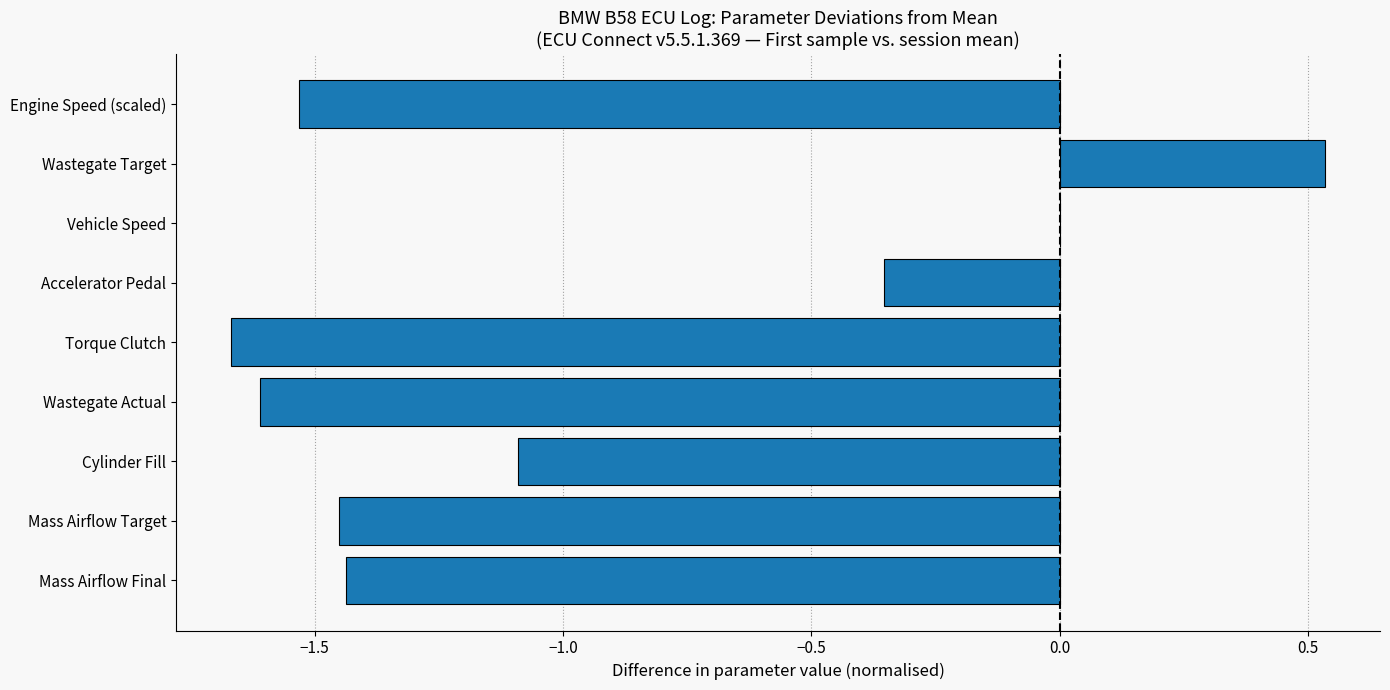

Which category has the highest value across all series?

Wastegate Target